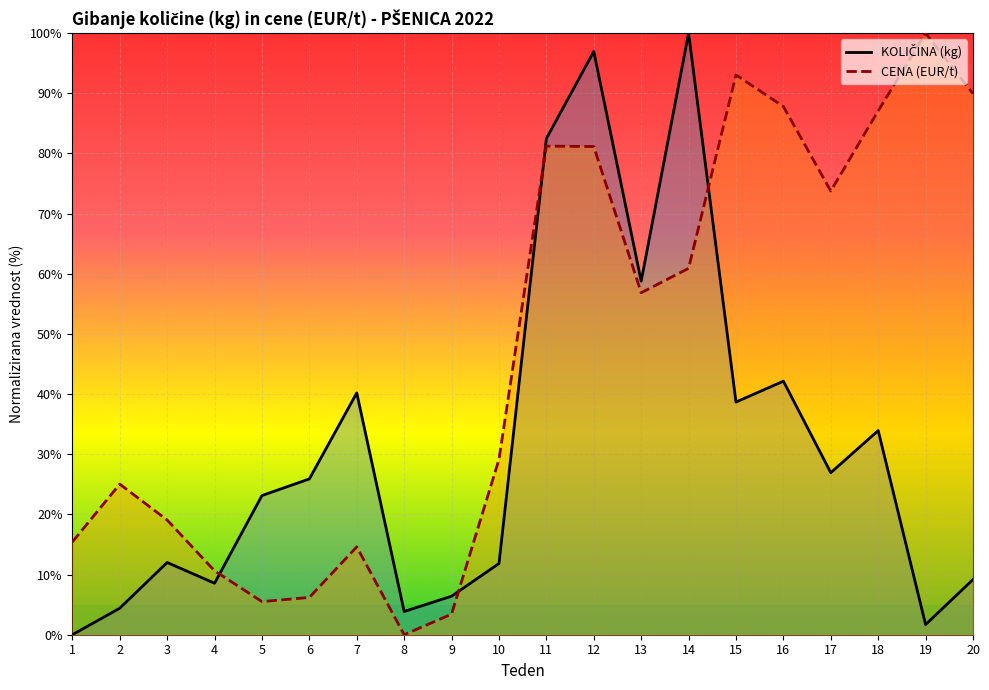

Where do CENA (EUR/t) and KOLIČINA (kg) first cross each other?

4 and 5